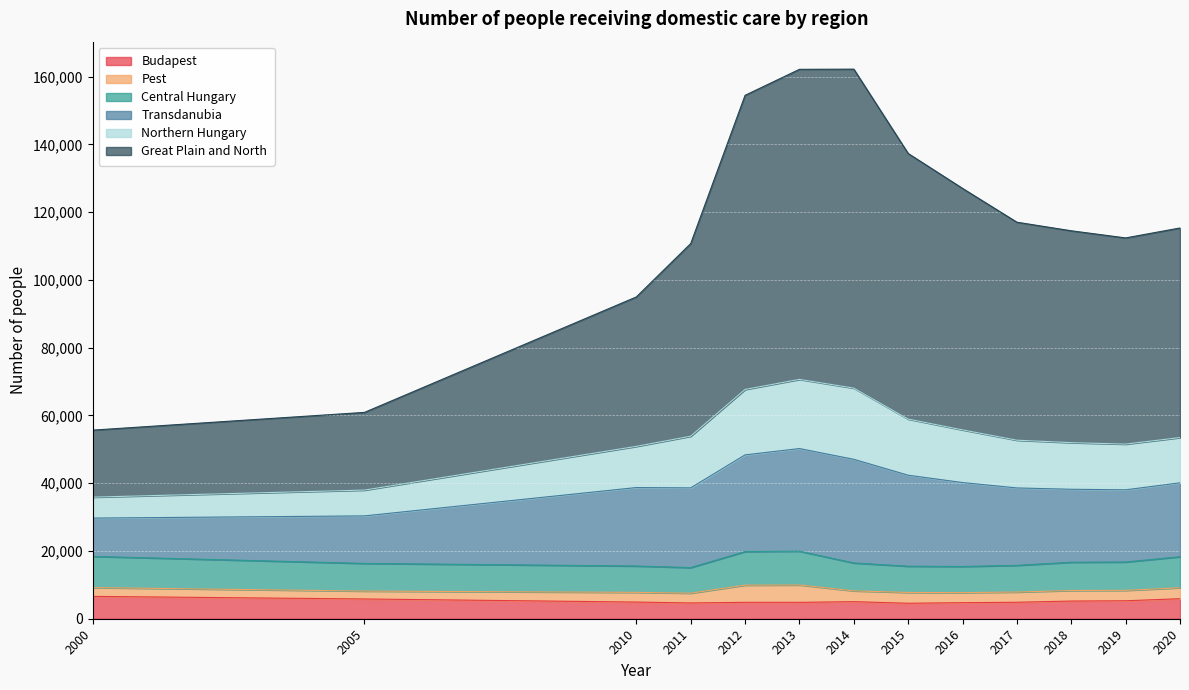

What is the difference between the highest and lowest values at 2018?

109304